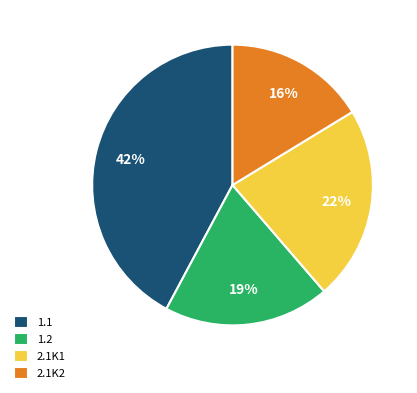

To the nearest percent, what is the difference between the 2.1K2 and 1.2 slice percentages?

3%